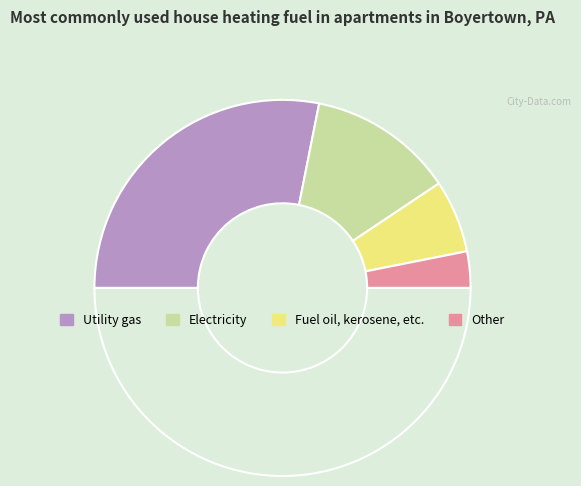

How many segments does this pie chart have?

5